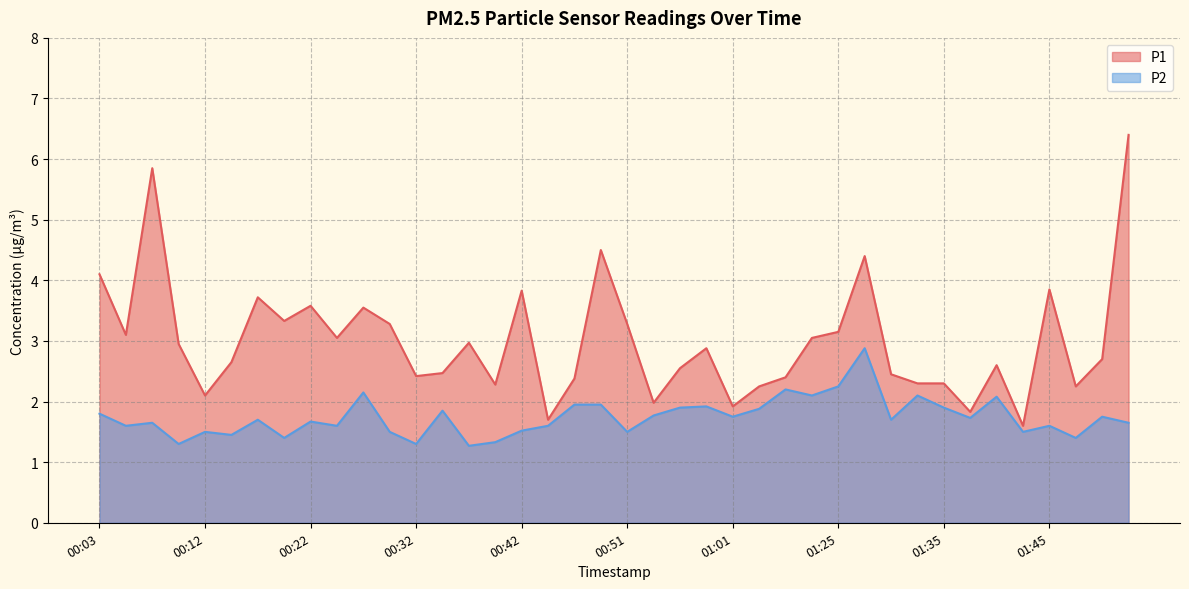

Reading left to right, list all the values displayed in this chart.

P1: 4.1	3.1	5.8	3.0	2.1	2.6	3.7	3.3	3.6	3.0	3.5	3.3	2.4	2.5	3.0	2.3	3.8	1.7	2.4	4.5	3.3	2.0	2.5	2.9	1.9	2.2	2.4	3.0	3.1	4.4	2.5	2.3	2.3	1.8	2.6	1.6	3.9	2.2	2.7	6.4
P2: 1.8	1.6	1.6	1.3	1.5	1.4	1.7	1.4	1.7	1.6	2.1	1.5	1.3	1.9	1.3	1.3	1.5	1.6	1.9	1.9	1.5	1.8	1.9	1.9	1.8	1.9	2.2	2.1	2.2	2.9	1.7	2.1	1.9	1.7	2.1	1.5	1.6	1.4	1.8	1.6